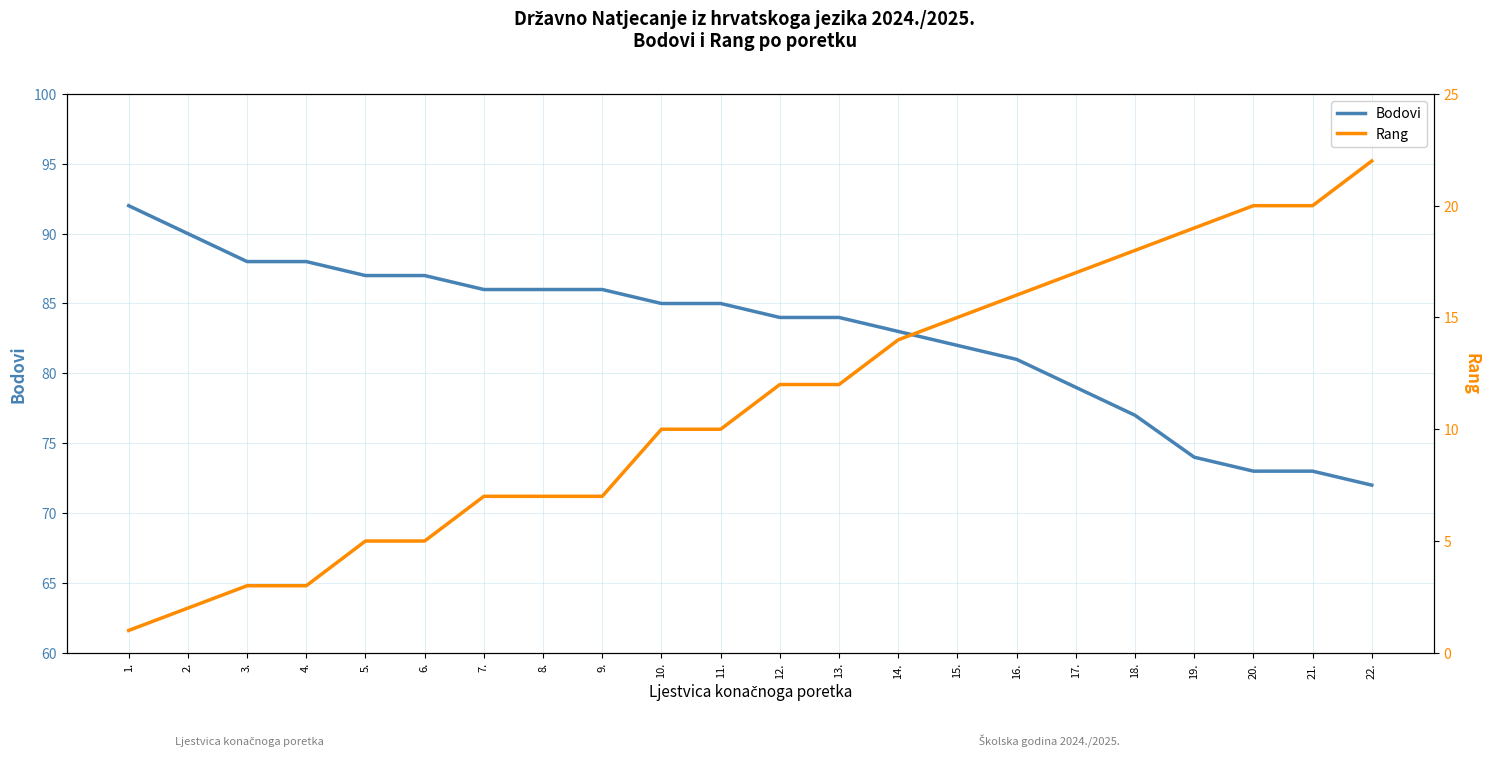

How many data points in Rang are less than 12?

11